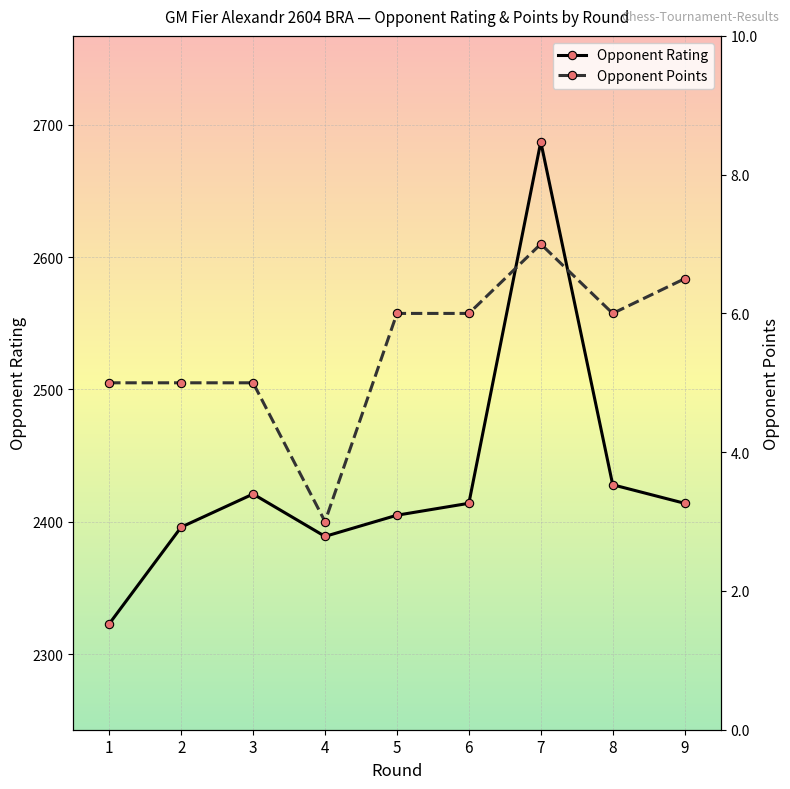

List the labels in order of Opponent Points value, smallest first.

4, 1, 2, 3, 5, 6, 8, 9, 7